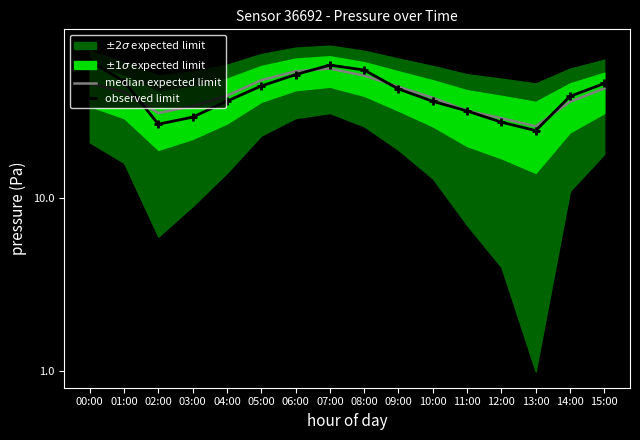

What is the greatest value displayed?

56